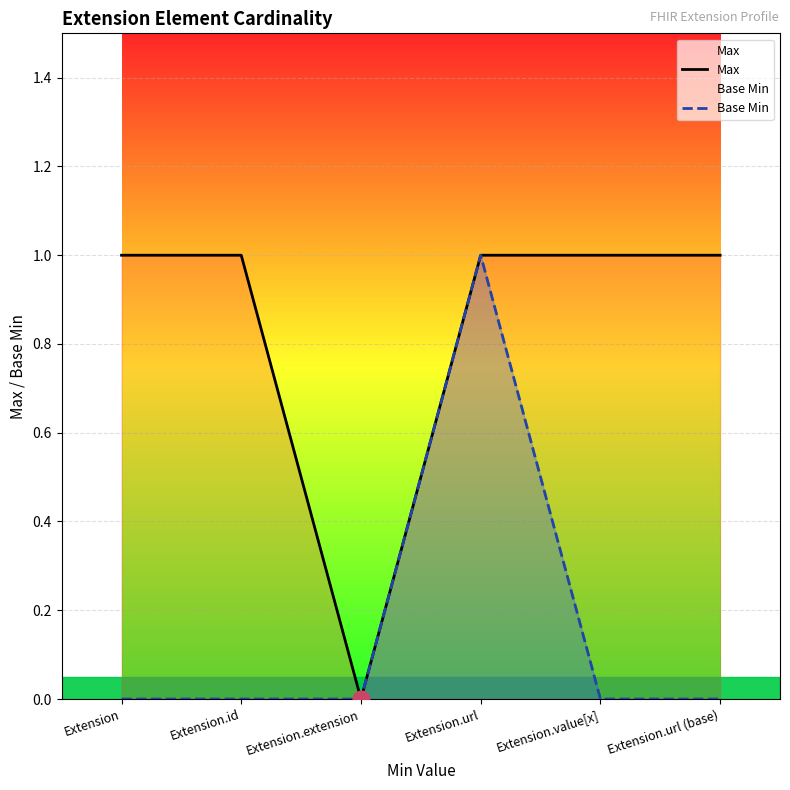

Which series changed the most between Extension and Extension.extension?

Max